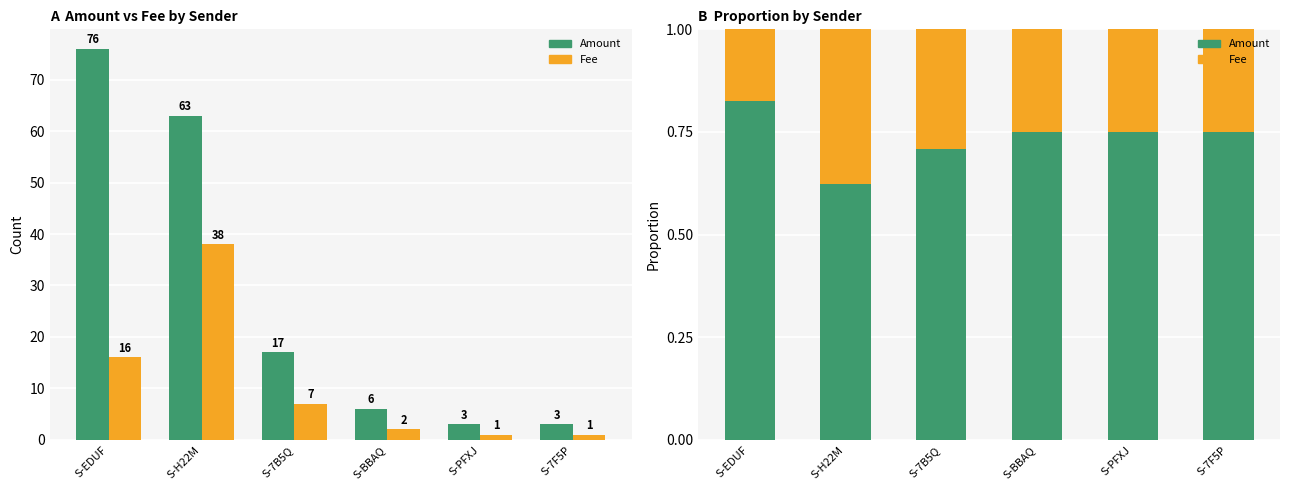

What is the sum of the Amount values at S-7F5P and S-EDUF?

1.6